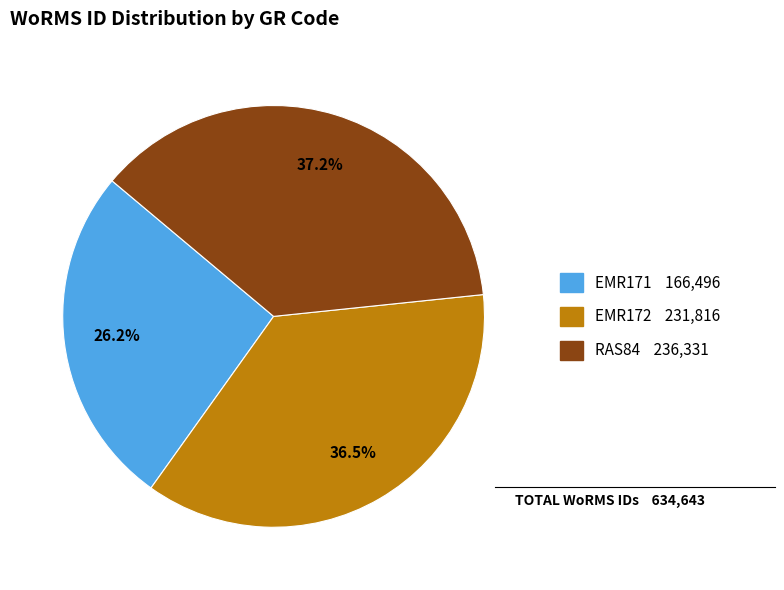

Is it true that EMR172 is 44% of the pie?

False